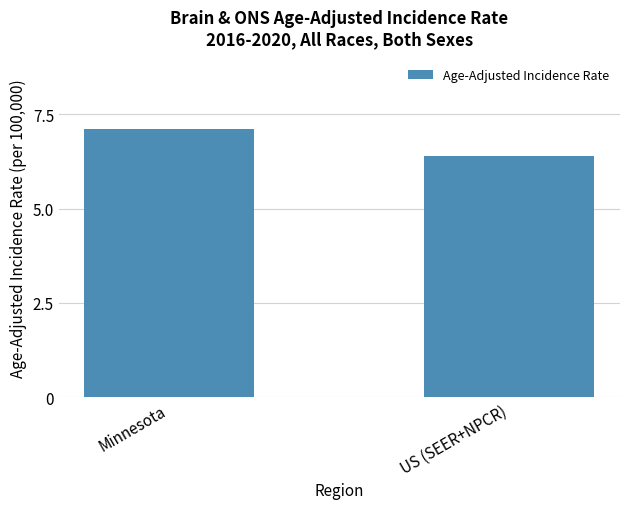

What position from the right is US (SEER+NPCR)?

1